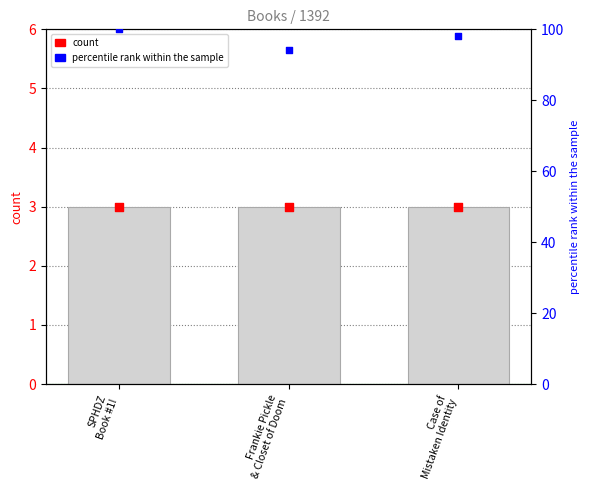

Is the value of percentile rank within the sample at Case of
Mistaken Identity greater than the value of count at Frankie Pickle
& Closet of Doom?

Yes